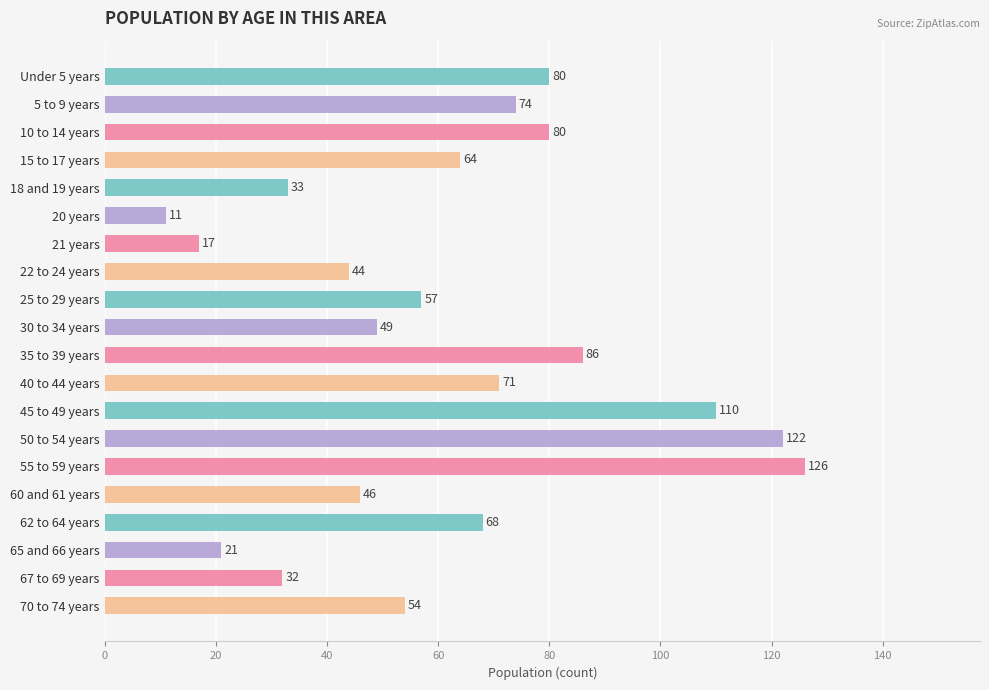

Approximately how many times larger is the value at 35 to 39 years compared to 60 and 61 years?

1.9